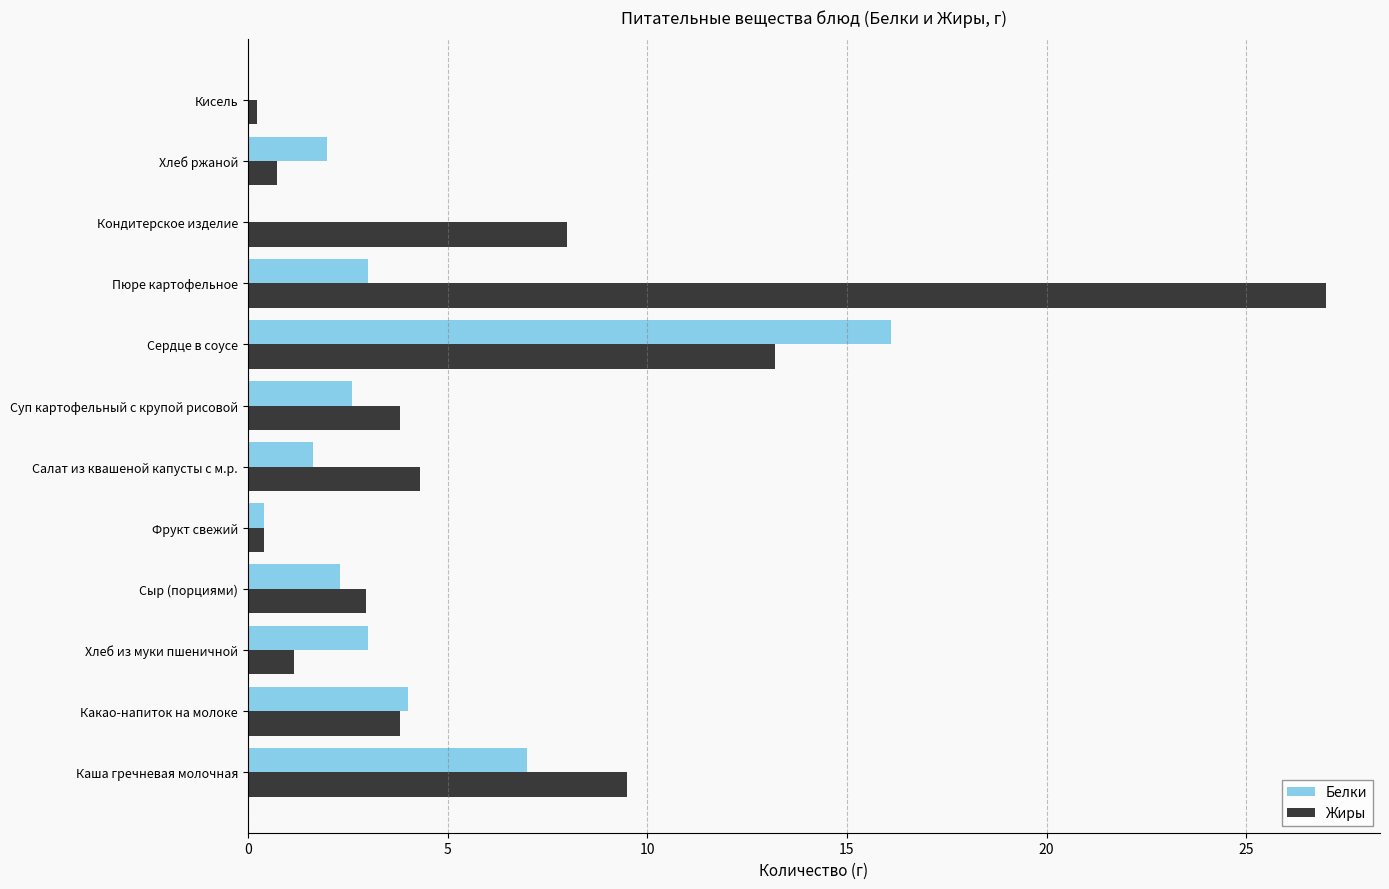

What is the sum of the Белки values at Каша гречневая молочная and Суп картофельный с крупой рисовой?

9.6